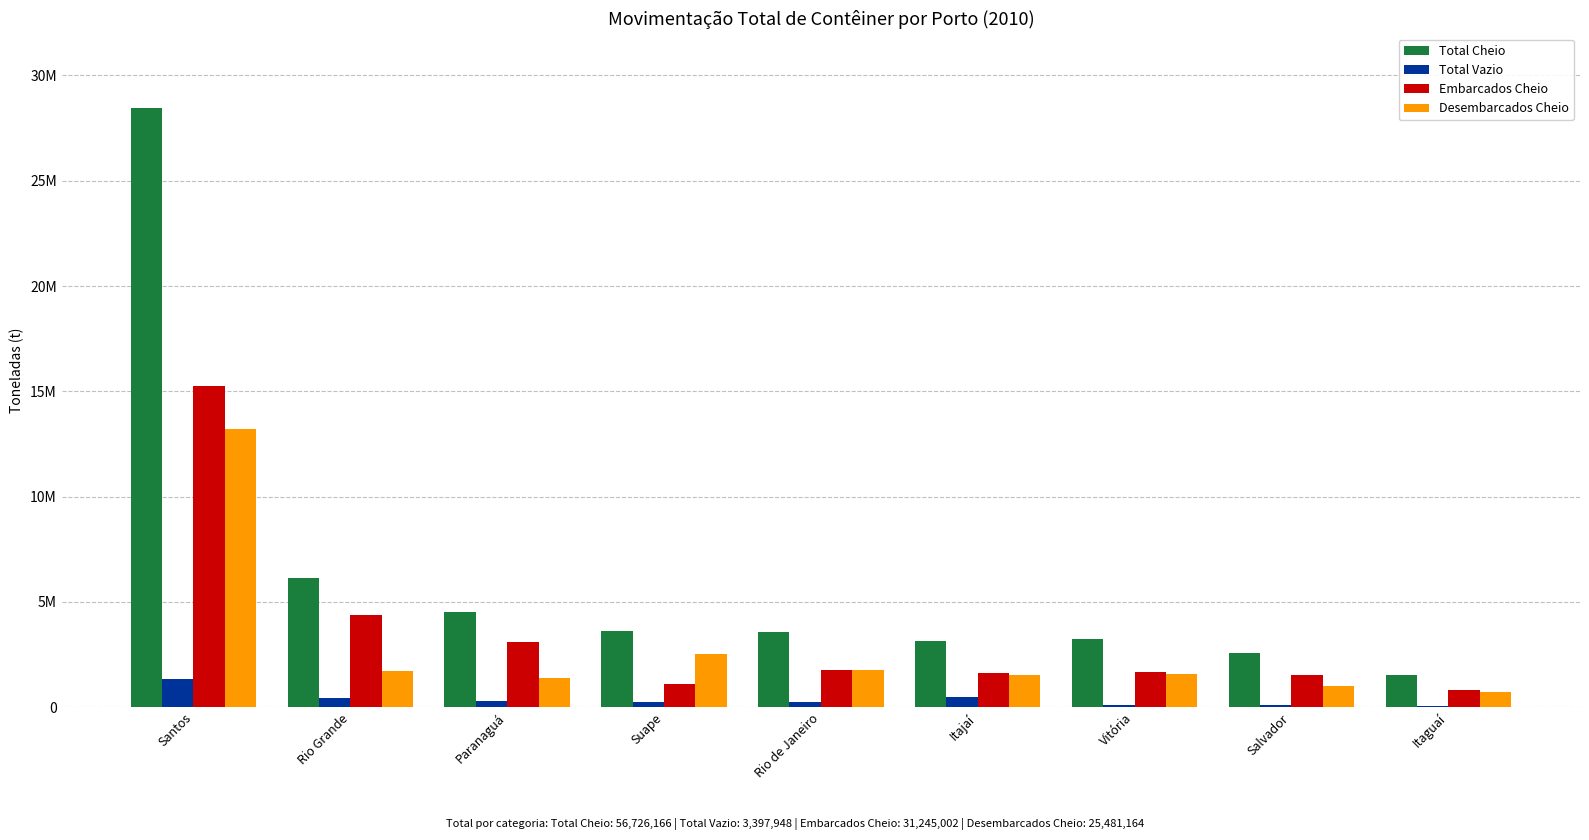

What are all the series names shown in the legend?

Total Cheio, Total Vazio, Embarcados Cheio, Desembarcados Cheio